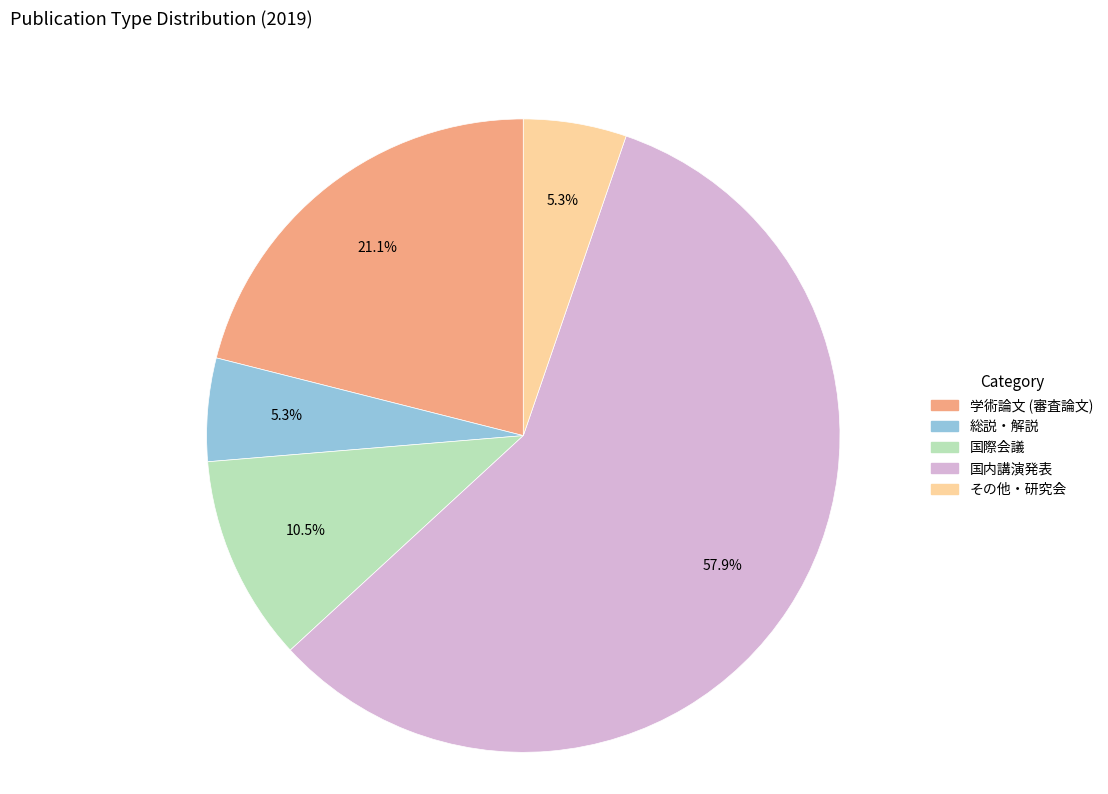

Is 国内講演発表 the majority of the pie?

Yes